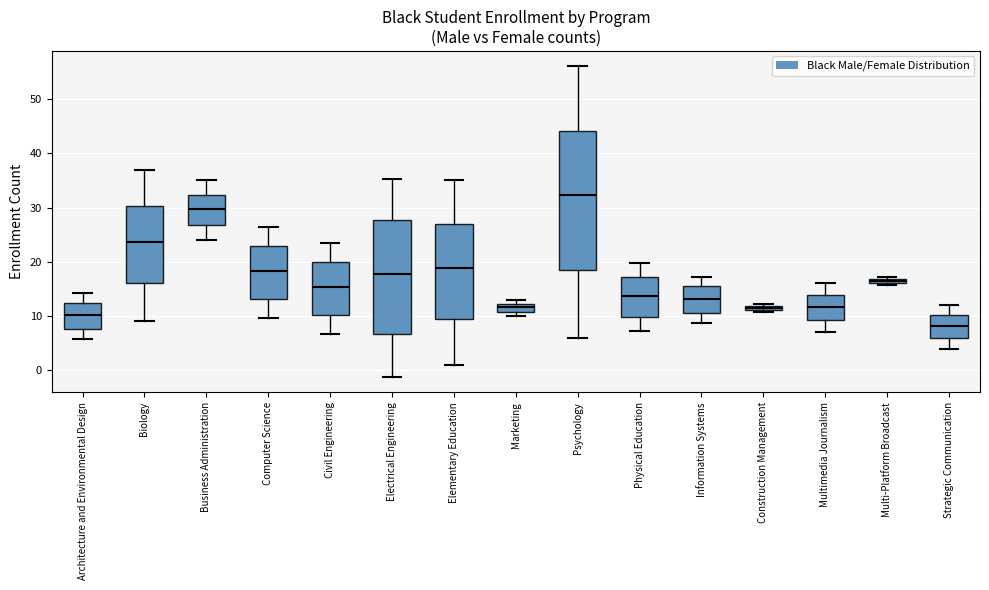

Where does the median line of the box for Psychology sit on the y-axis? The values are not printed on the chart, so give them approximately, as read against the axis.

32